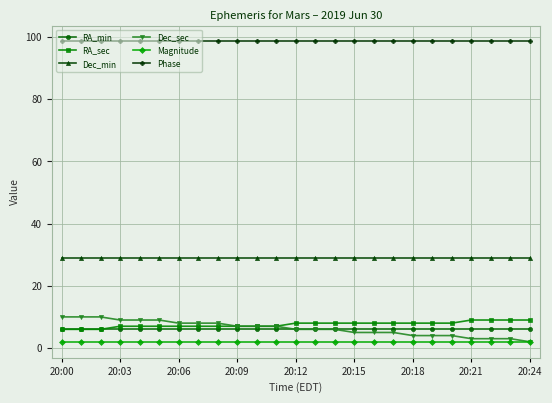

What is the value of the RA_min point at the 1st from the left?

6.0